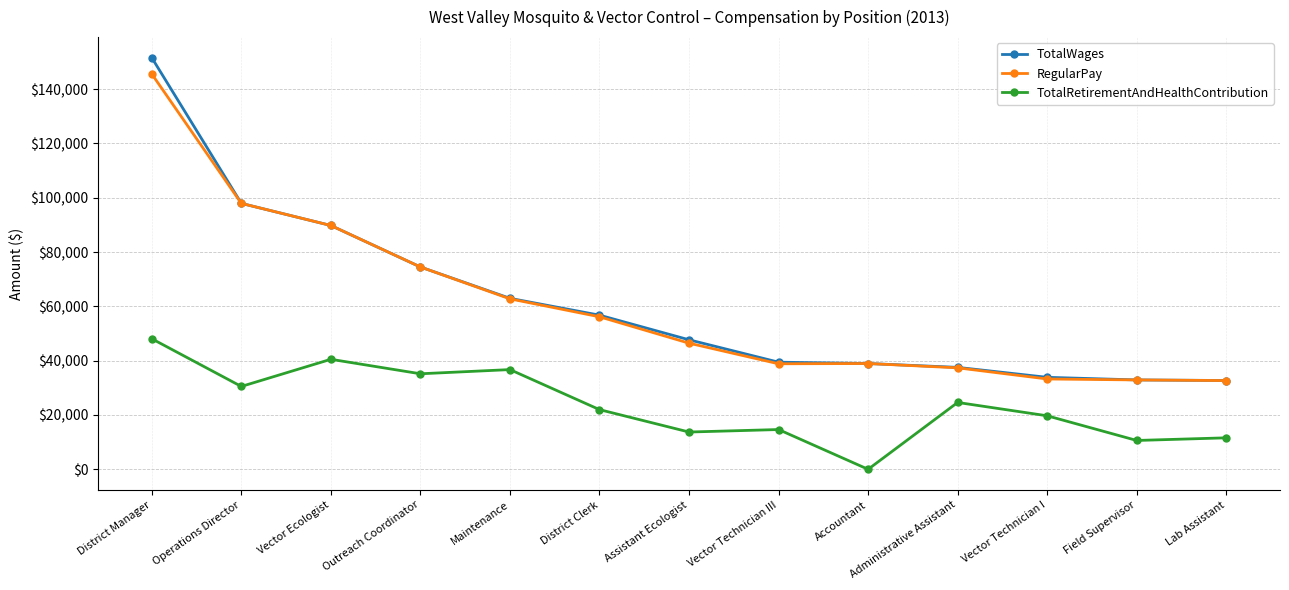

What is the value of the TotalWages point at the 11th from the left?

33874